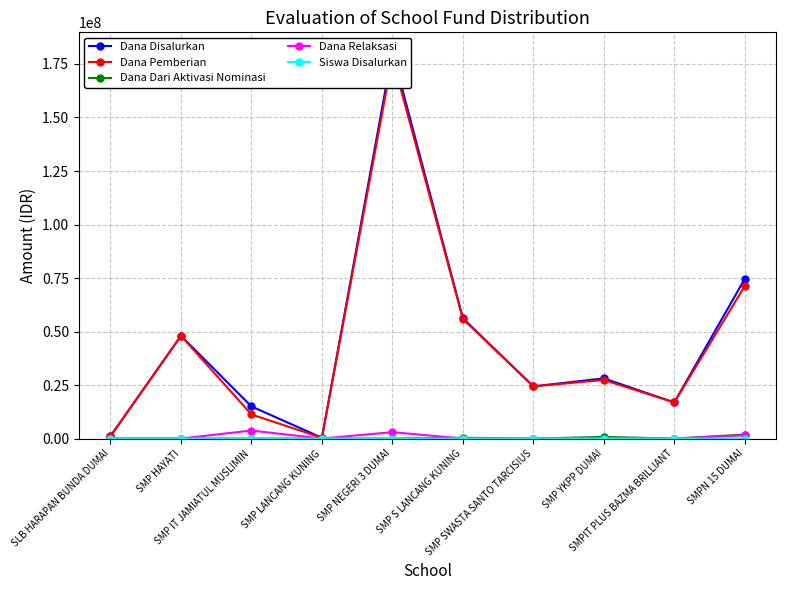

True or false: Dana Disalurkan has more than 2 points higher than both neighbors.

True